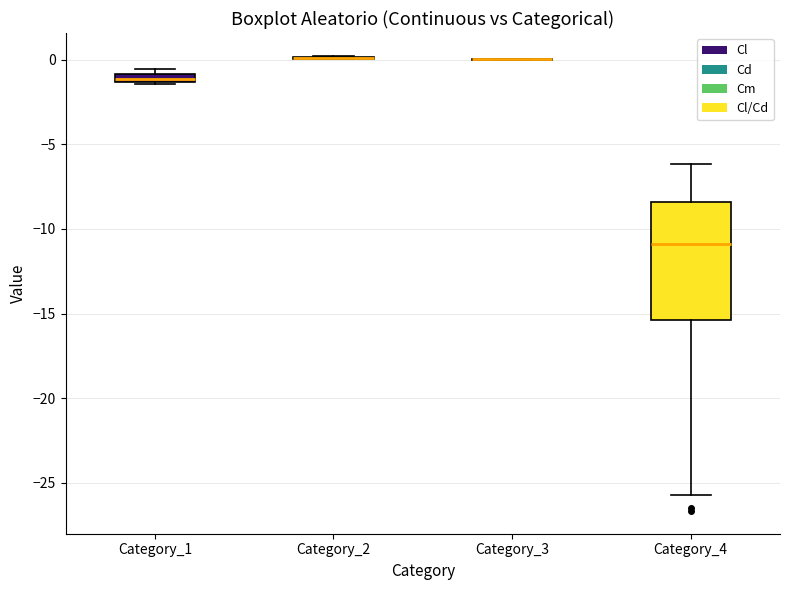

Where is the lower edge of the box for Category_4 on the y-axis? The values are not printed on the chart, so give them approximately, as read against the axis.

-15.5